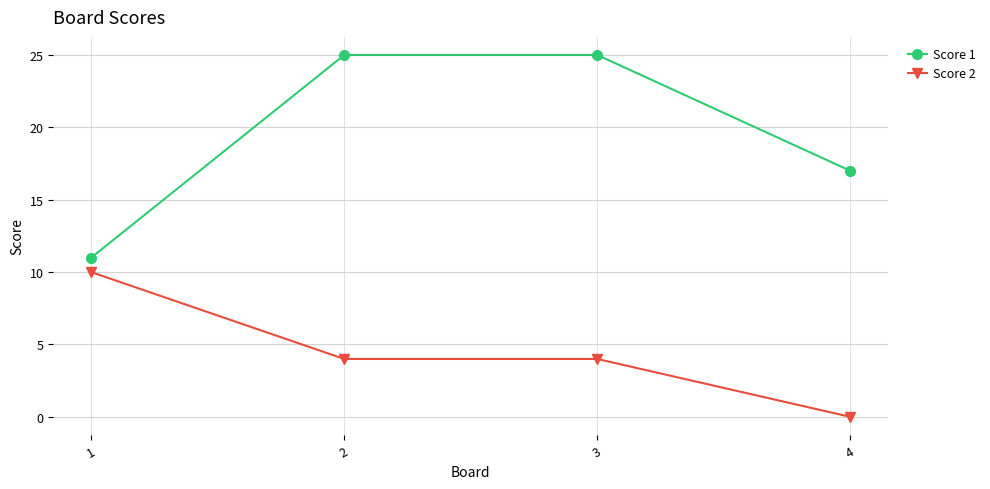

Which series has the largest total across all categories?

Score 1